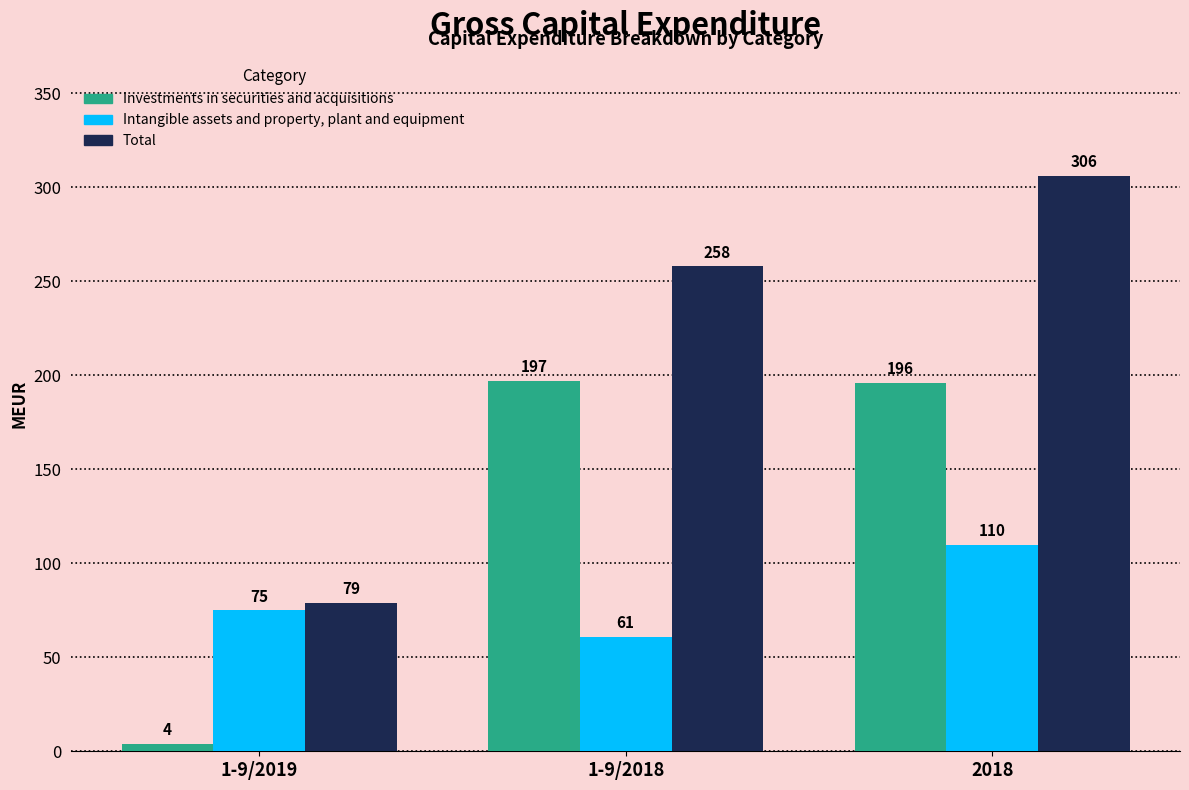

What is the minimum value shown in the chart?

4